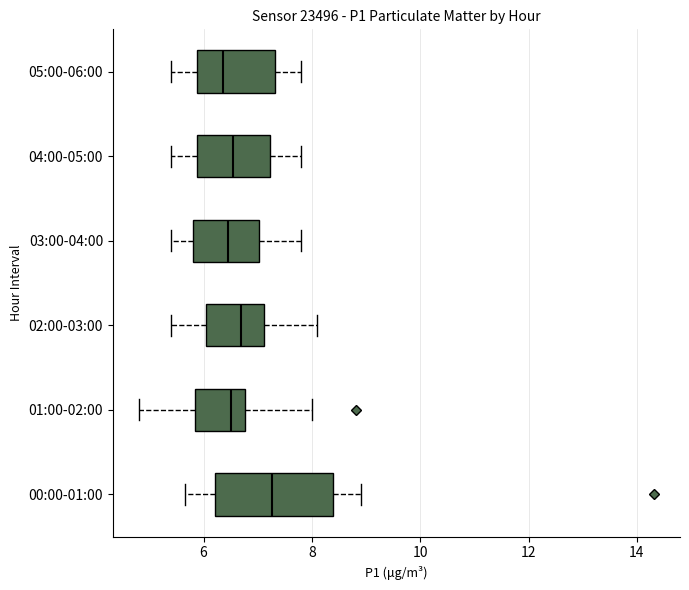

Which box is the widest, from its left edge to its right edge?

00:00-01:00